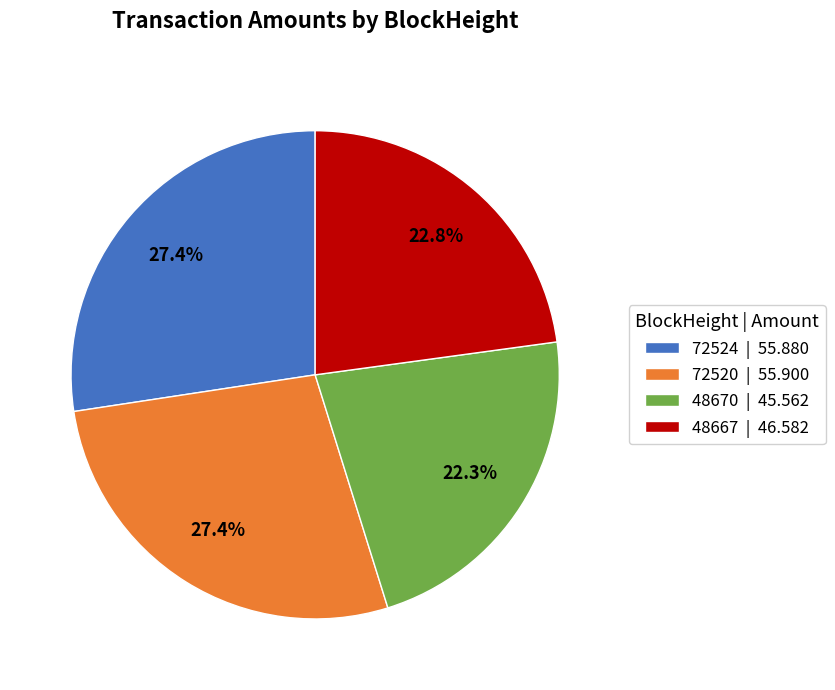

To the nearest percent, what portion does 48667 represent?

23%